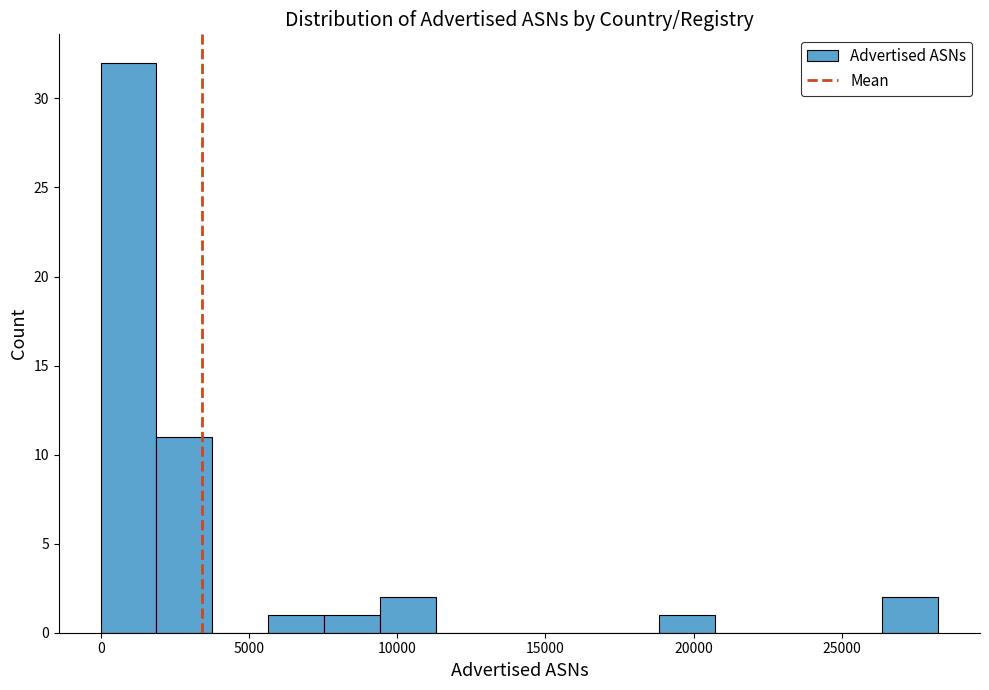

Around what value on the x-axis is the tallest bar? Give the approximate position of its centre, as read against the axis.

1000